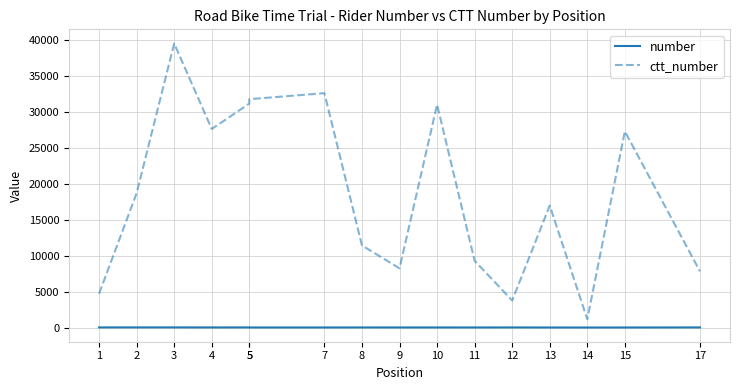

What is the minimum value for ctt_number?

1155